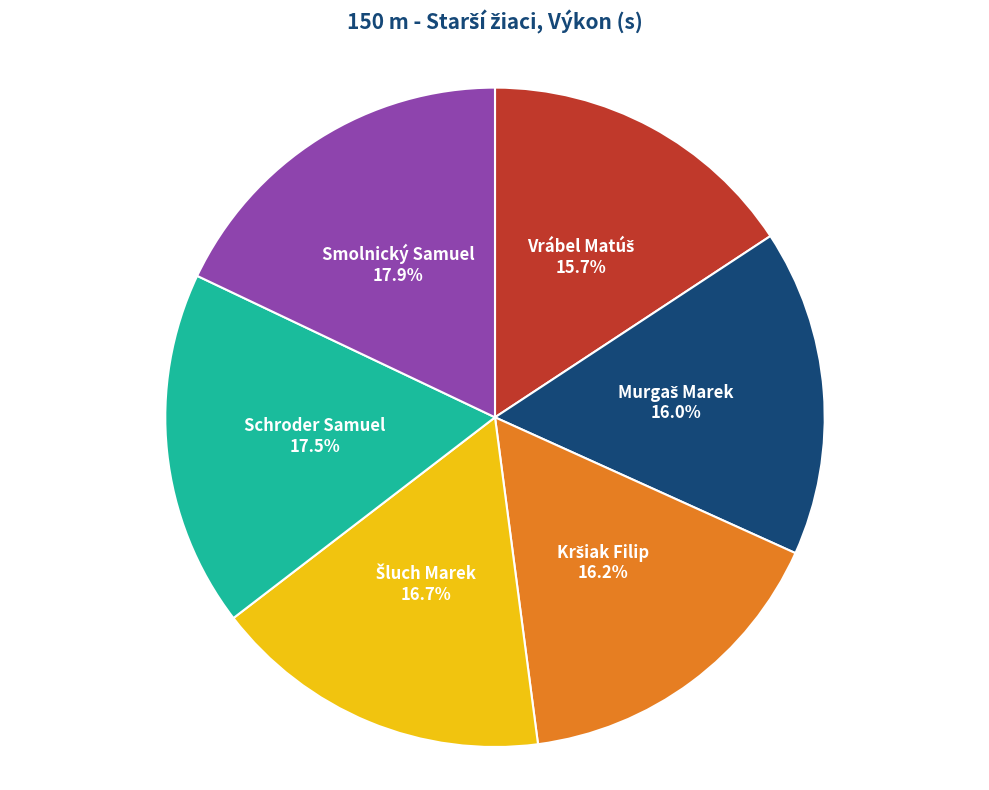

How many segments does this pie chart have?

6